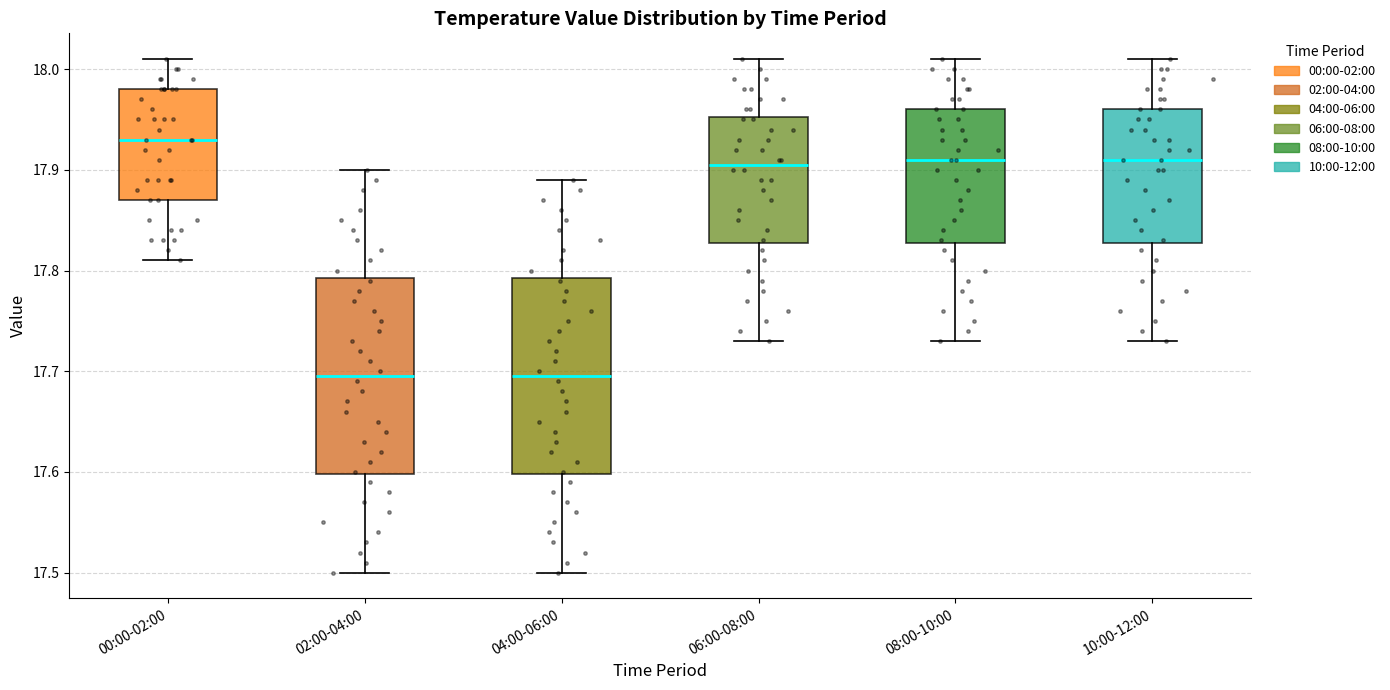

Which box has the highest median line?

00:00-02:00